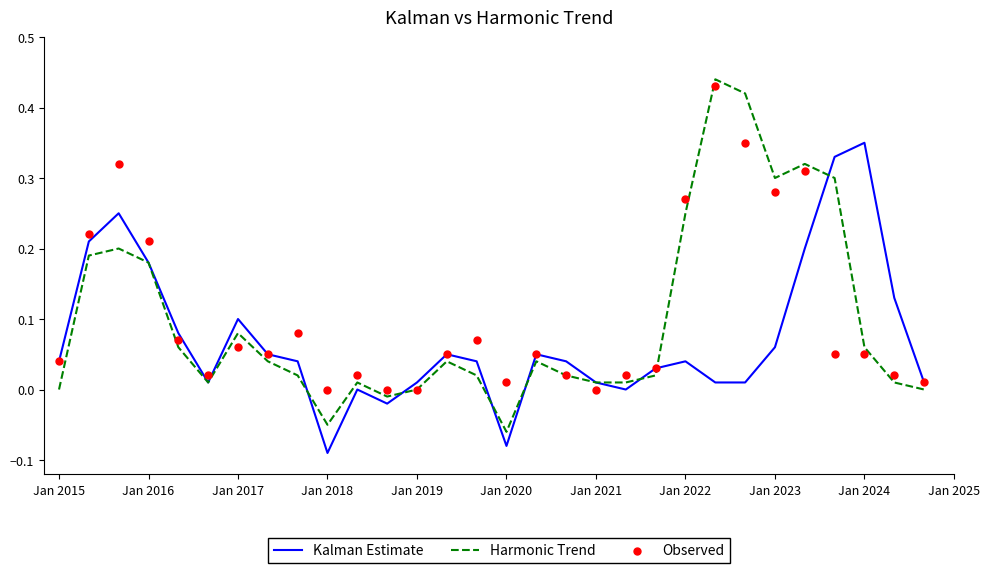

Is the value of Harmonic Trend at Jan 2017 greater than the value of Observed at Jan 2019?

Yes